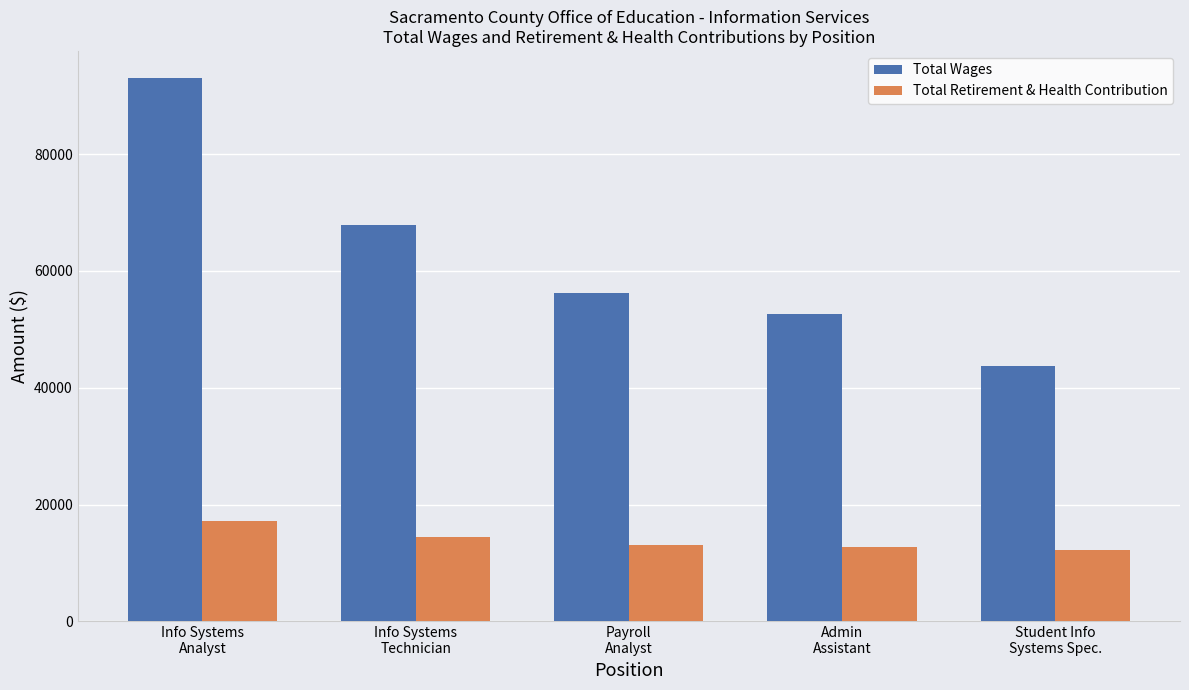

What is the sum of all Total Wages values?

313552